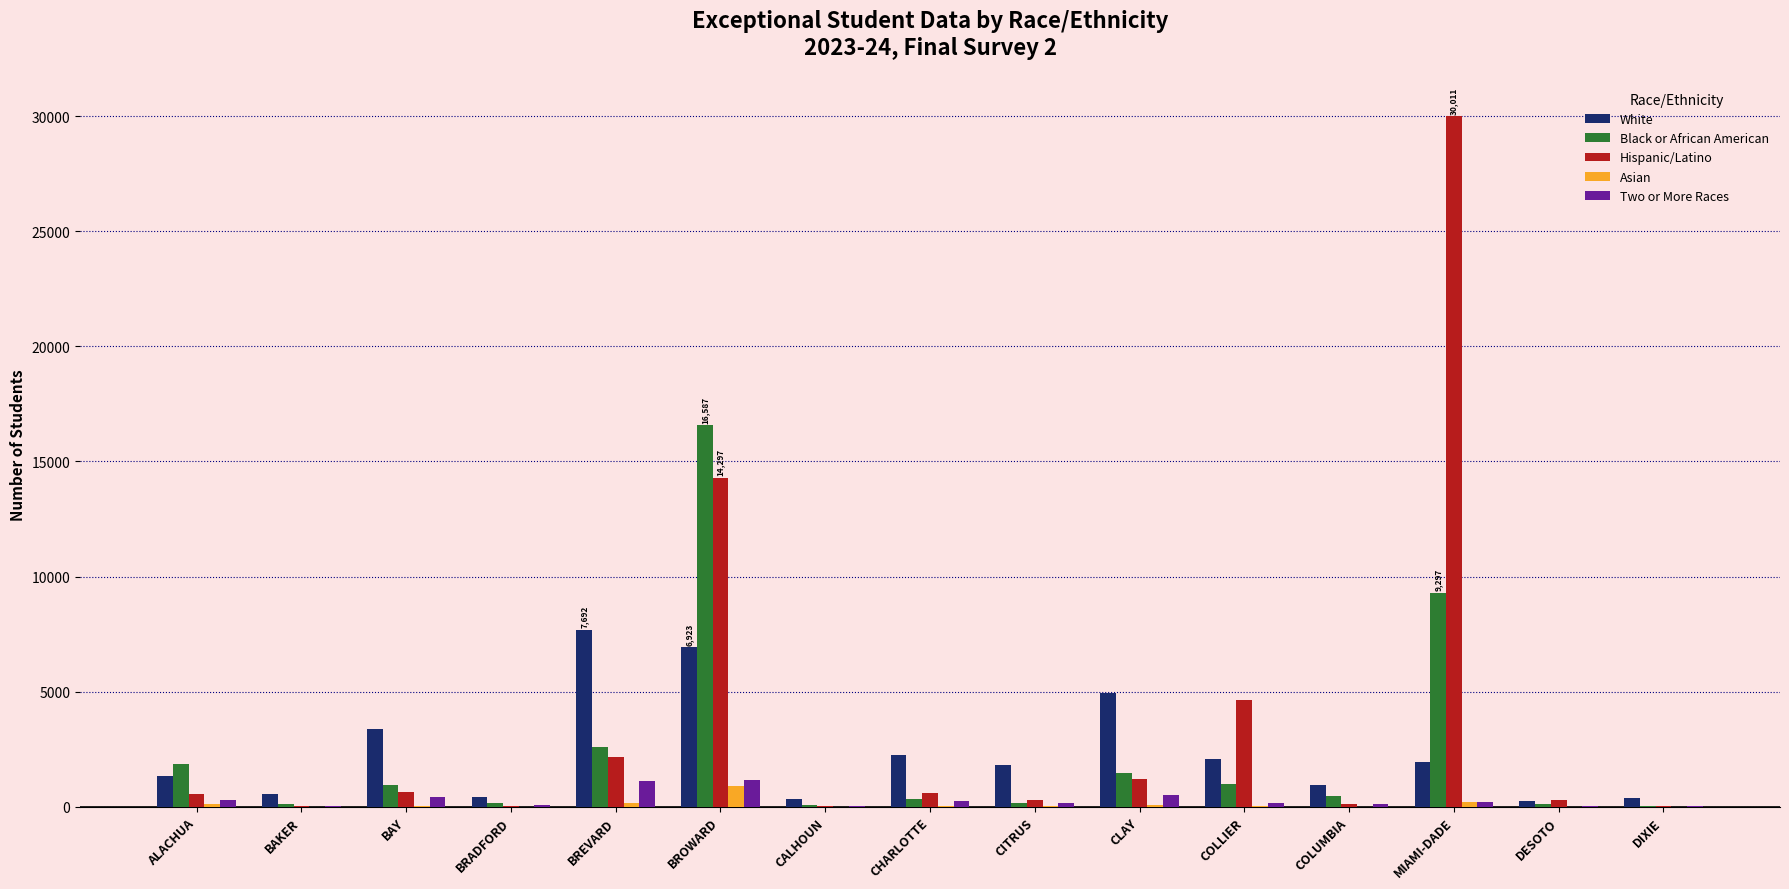

Count the number of categories in the chart.

15